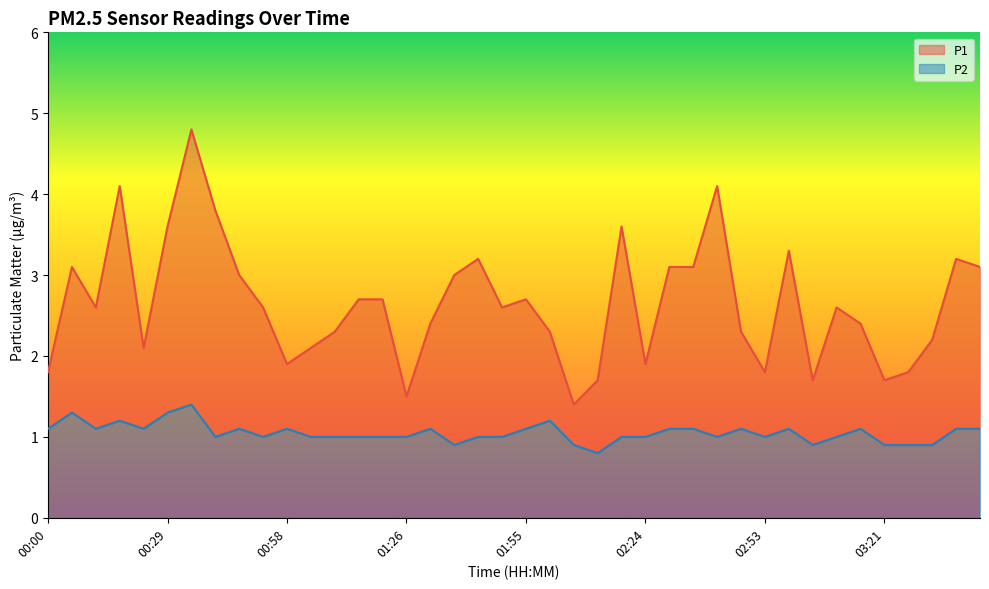

Rank the series at 00:46 from lowest to highest value.

P2, P1